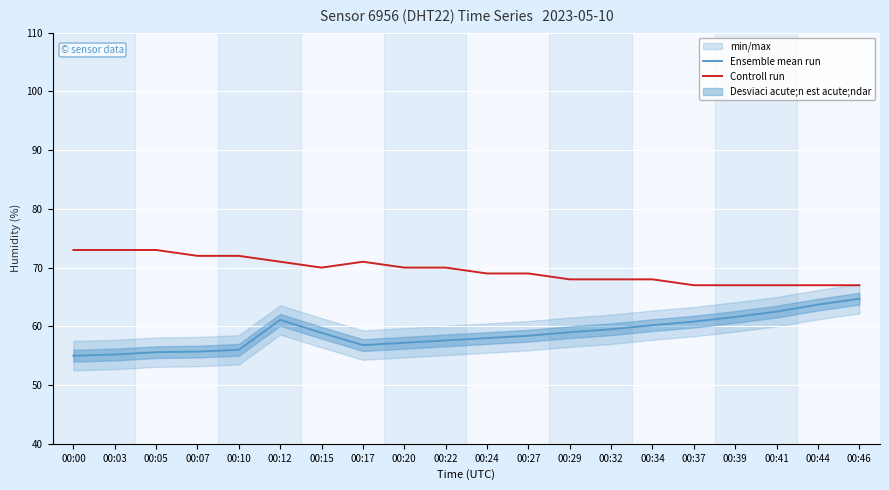

What is the difference between the highest and lowest values at 00:07?

16.3